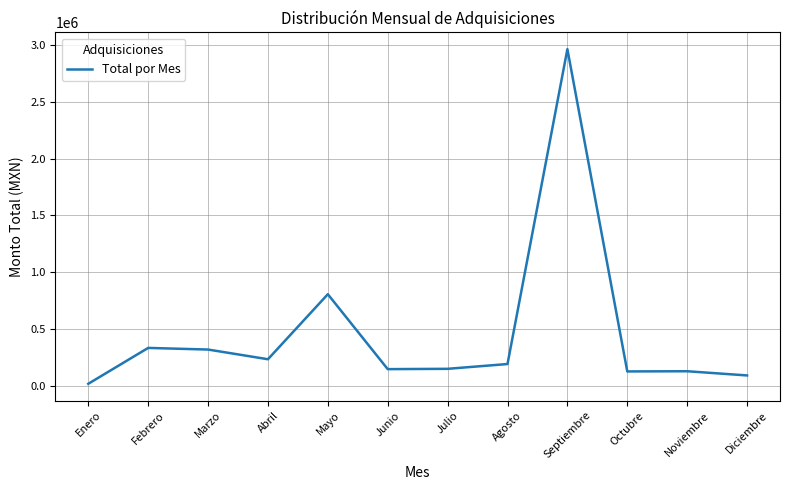

Read the value at Junio.

146956